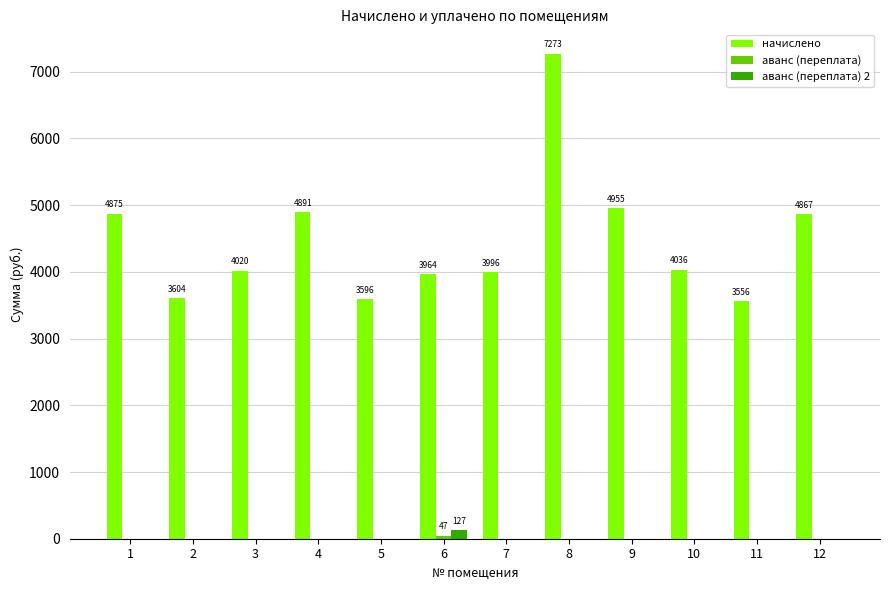

Count the number of categories in the chart.

12